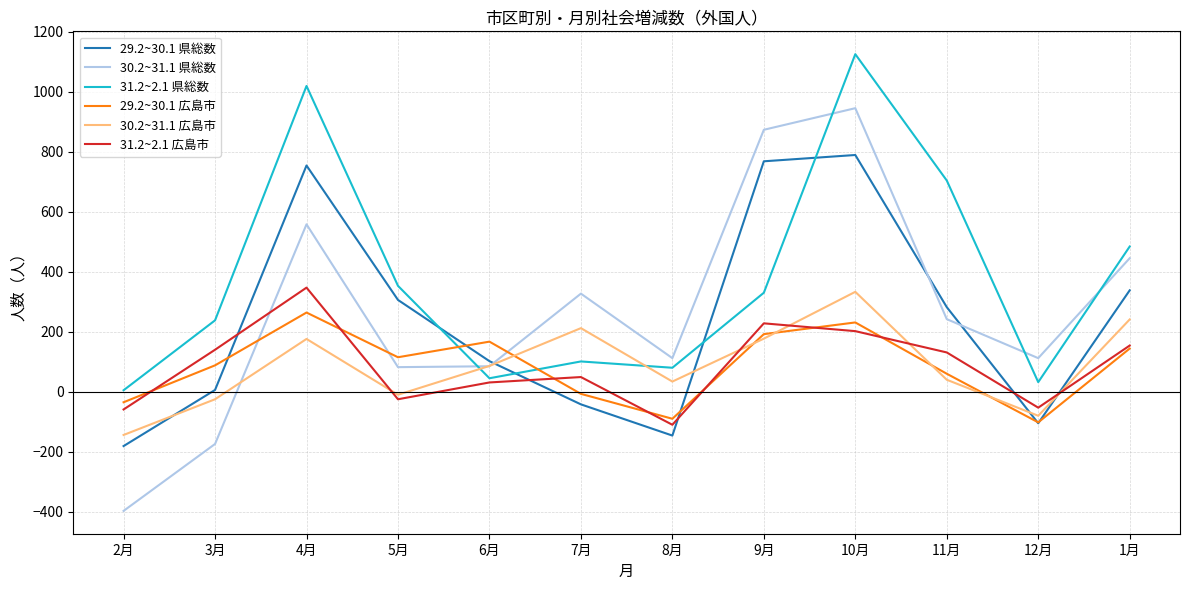

Where is 30.2~31.1 広島市 nearest to the value 94?

6月